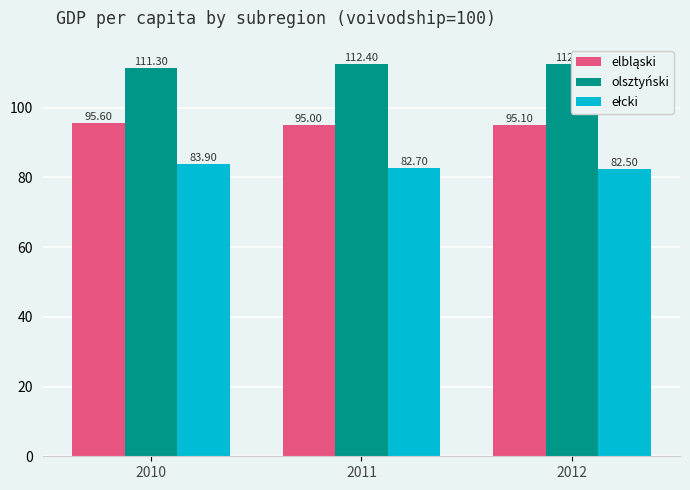

Rank the categories by elbląski value from lowest to highest.

2011, 2012, 2010